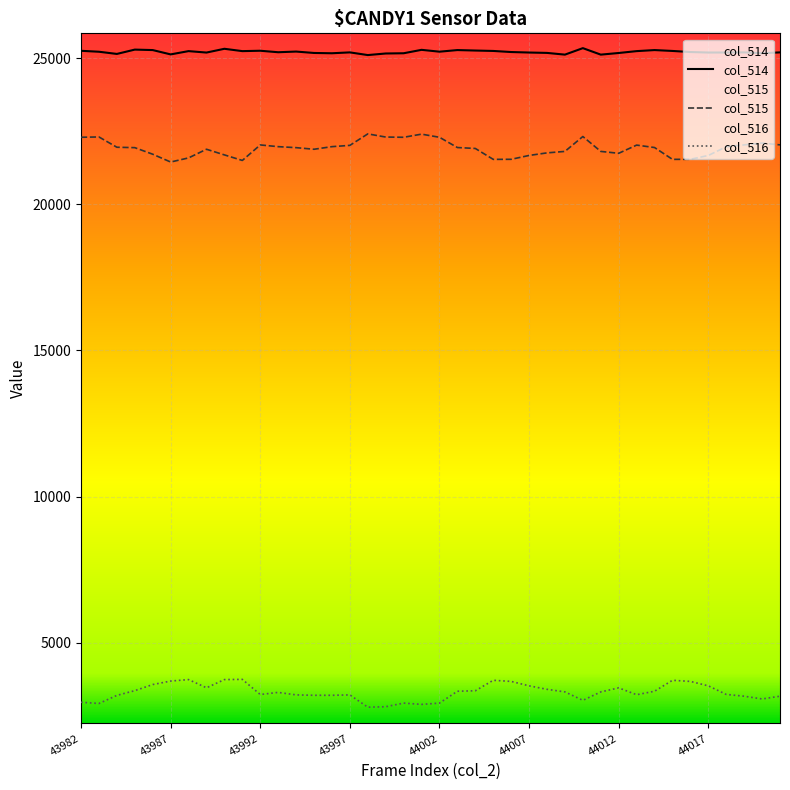

Which series changed the most between 43991 and 44007?

col_516